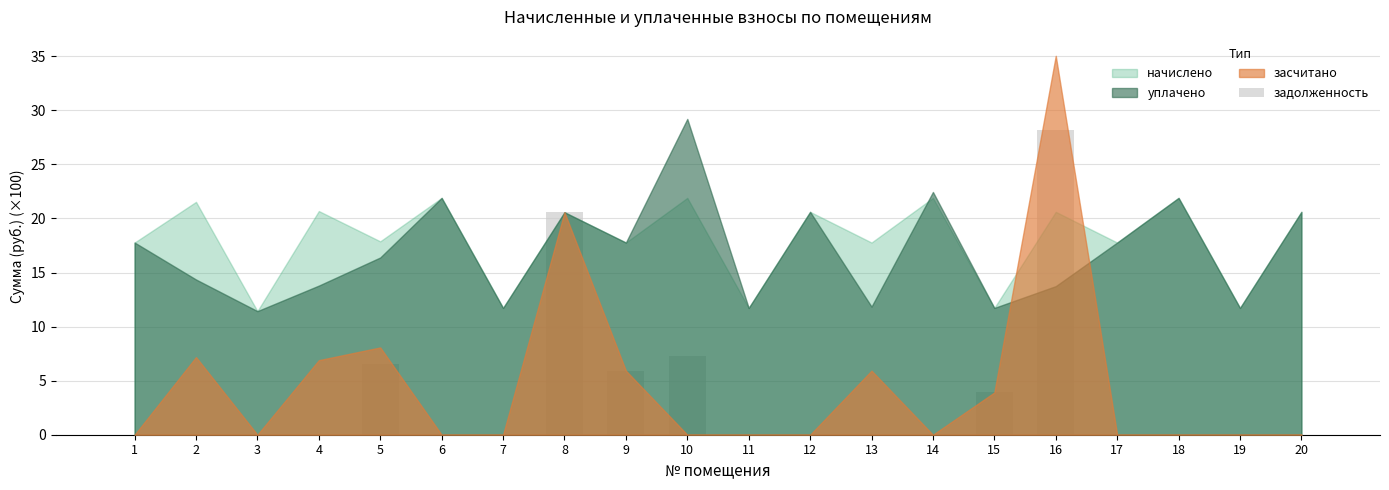

The chart shows a value of 0.0 at 20. True or false?

True